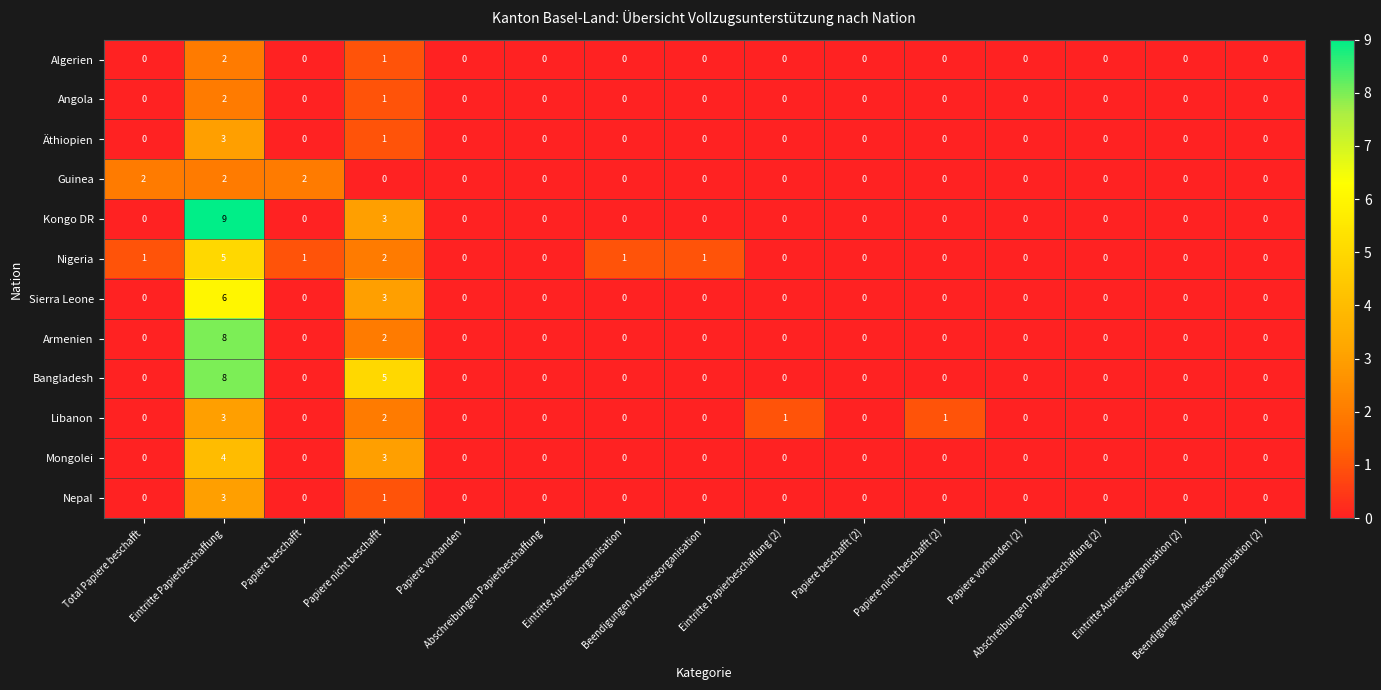

What is the difference between the maximum and minimum values in the Armenien series?

8